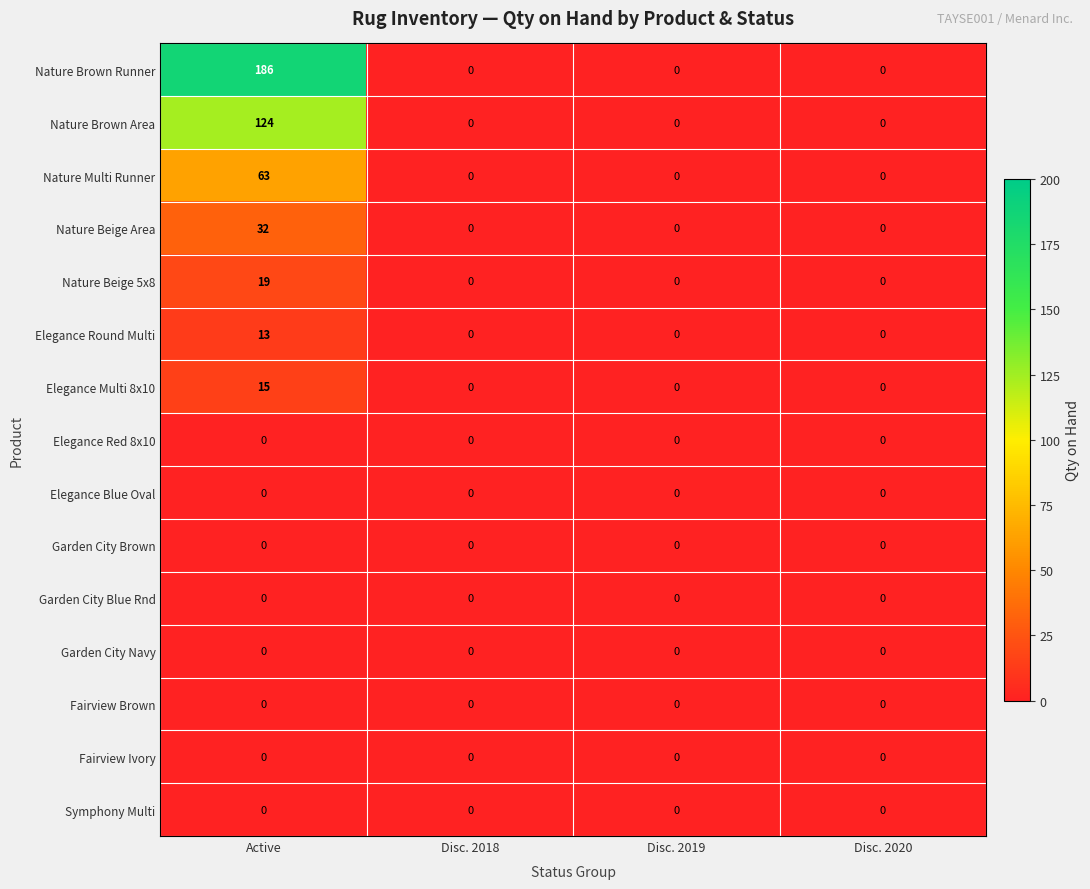

True or false: Nature Beige 5x8 has a value of 10 at Disc. 2020.

False